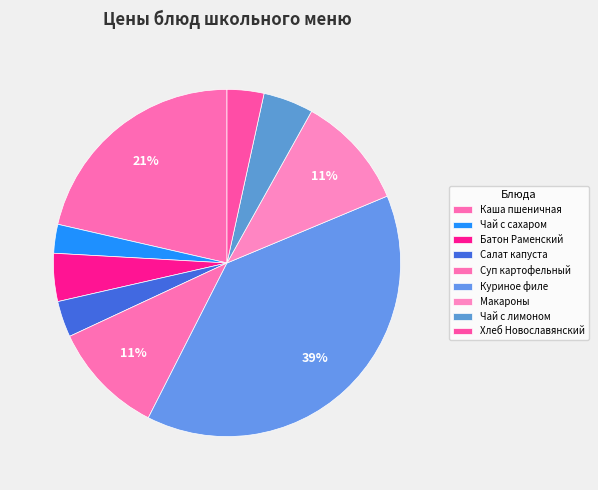

How many slices are in this pie chart?

9